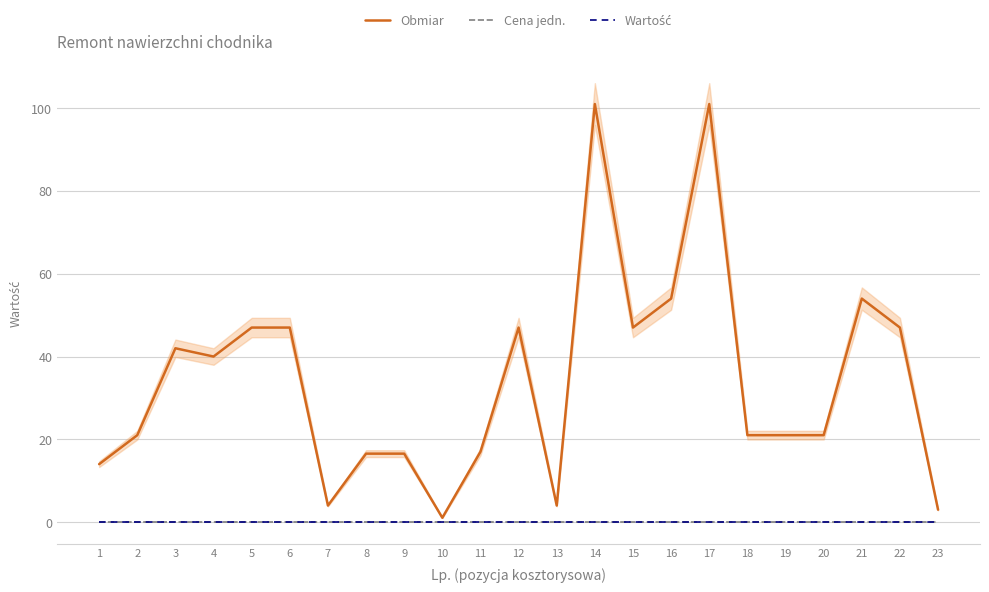

Reading left to right, what are all the values shown in this chart?

Obmiar: 1=14.0	2=21.0	3=42.0	4=40.0	5=47.0	6=47.0	7=4.0	8=16.5	9=16.5	10=1.1	11=17.0	12=47.0	13=4.0	14=101.0	15=47.0	16=54.0	17=101.0	18=21.0	19=21.0	20=21.0	21=54.0	22=47.0	23=3.0
Cena jedn.: 1=0.0	2=0.0	3=0.0	4=0.0	5=0.0	6=0.0	7=0.0	8=0.0	9=0.0	10=0.0	11=0.0	12=0.0	13=0.0	14=0.0	15=0.0	16=0.0	17=0.0	18=0.0	19=0.0	20=0.0	21=0.0	22=0.0	23=0.0
Wartość: 1=0.0	2=0.0	3=0.0	4=0.0	5=0.0	6=0.0	7=0.0	8=0.0	9=0.0	10=0.0	11=0.0	12=0.0	13=0.0	14=0.0	15=0.0	16=0.0	17=0.0	18=0.0	19=0.0	20=0.0	21=0.0	22=0.0	23=0.0